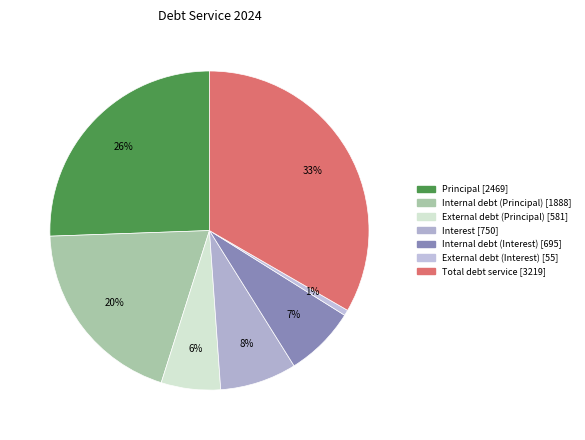

The Internal debt (Principal) slice represents 33% of the pie. True or false?

False